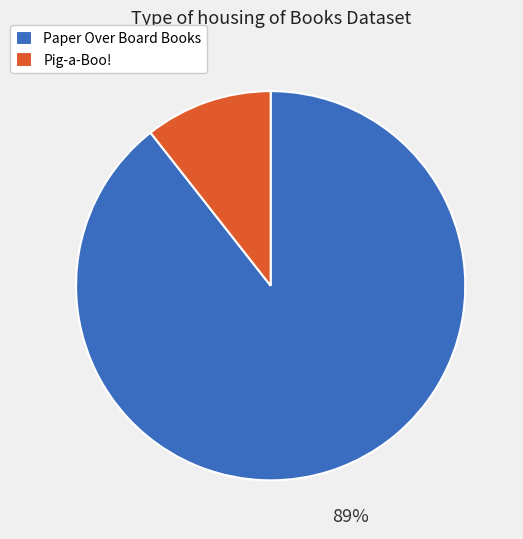

The Pig-a-Boo! slice represents 11% of the pie. True or false?

True